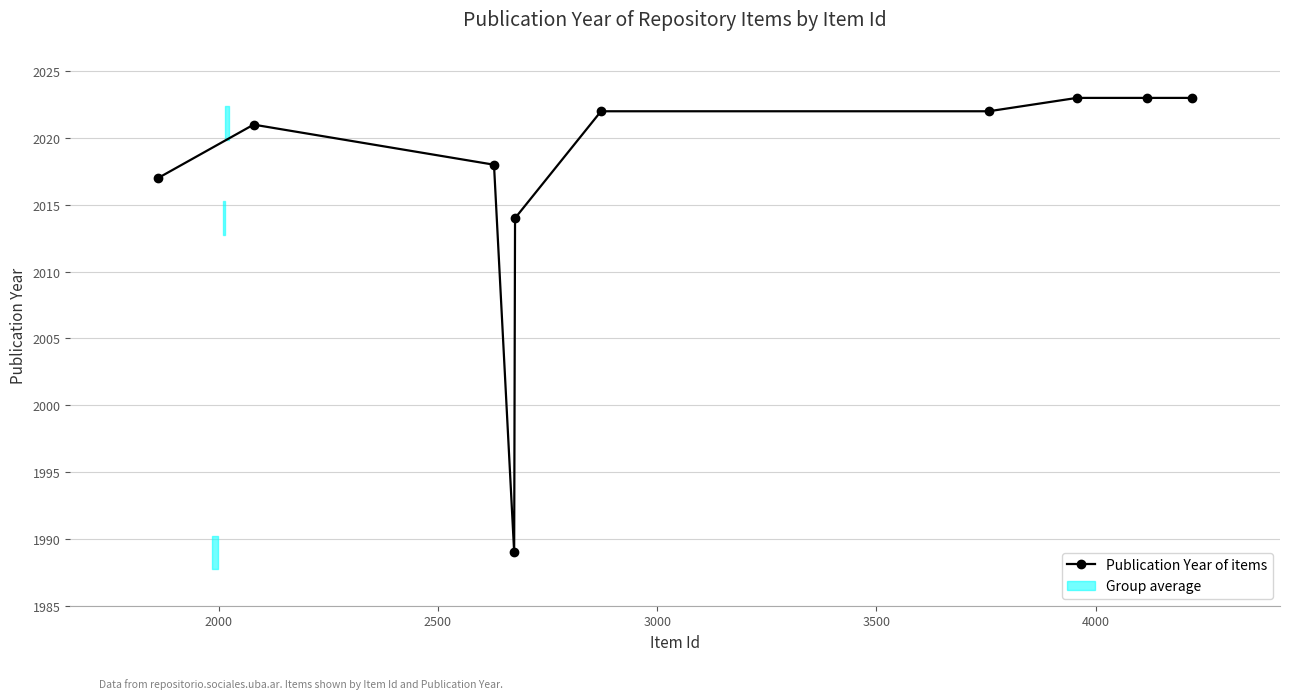

What is the smallest value displayed?

1989